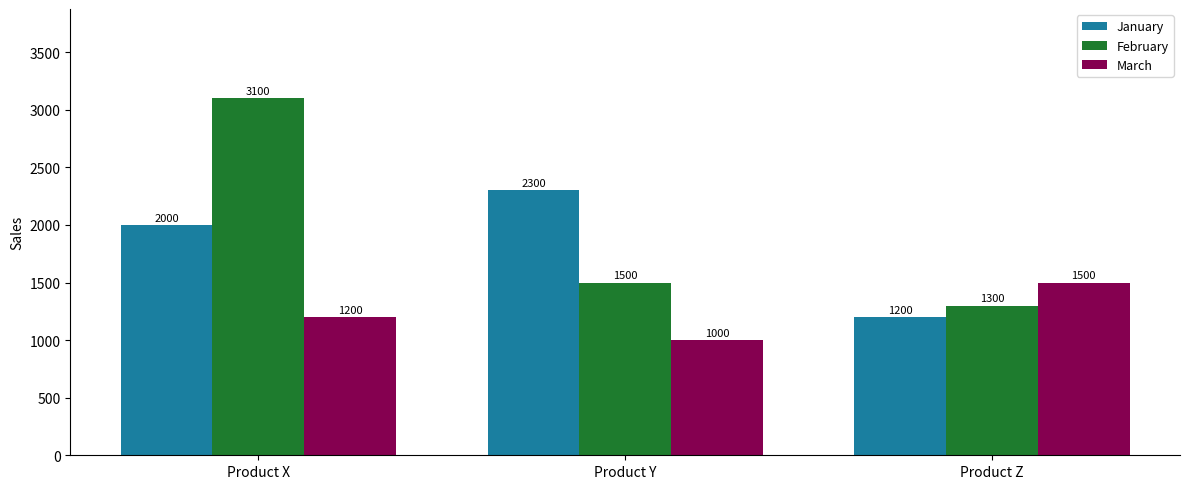

Reading left to right, what are all the values shown in this chart?

January: Product X=2000	Product Y=2300	Product Z=1200
February: Product X=3100	Product Y=1500	Product Z=1300
March: Product X=1200	Product Y=1000	Product Z=1500